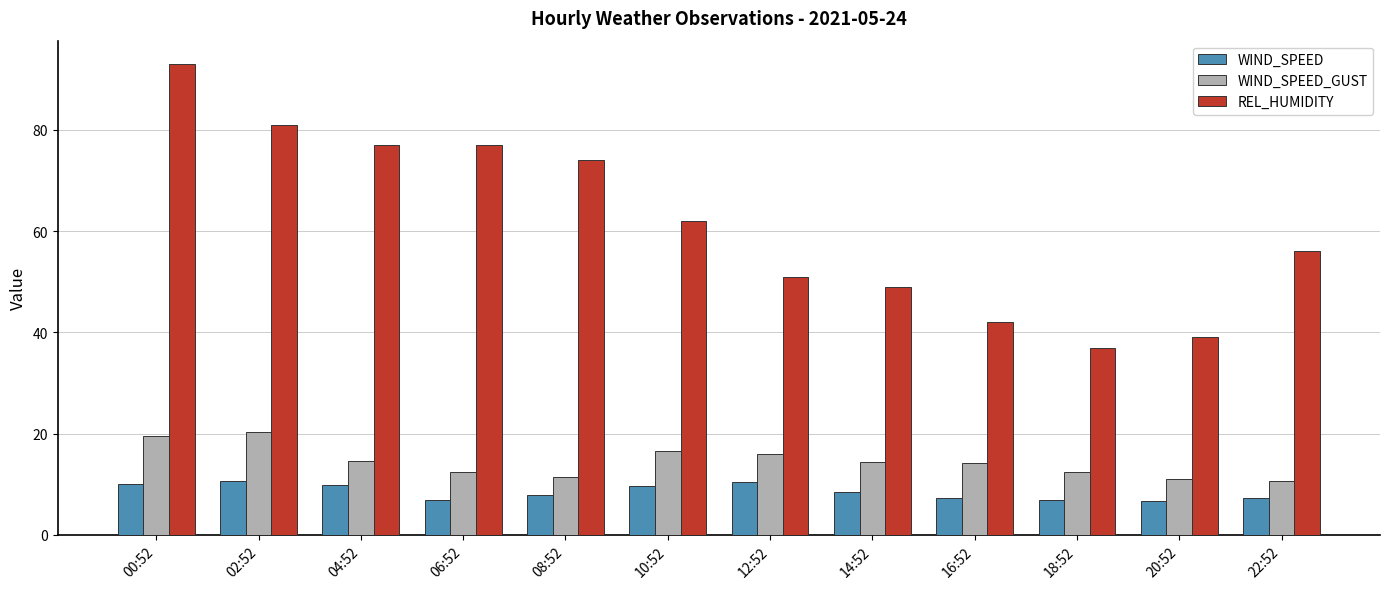

What is the total value across all series at 16:52?

63.4